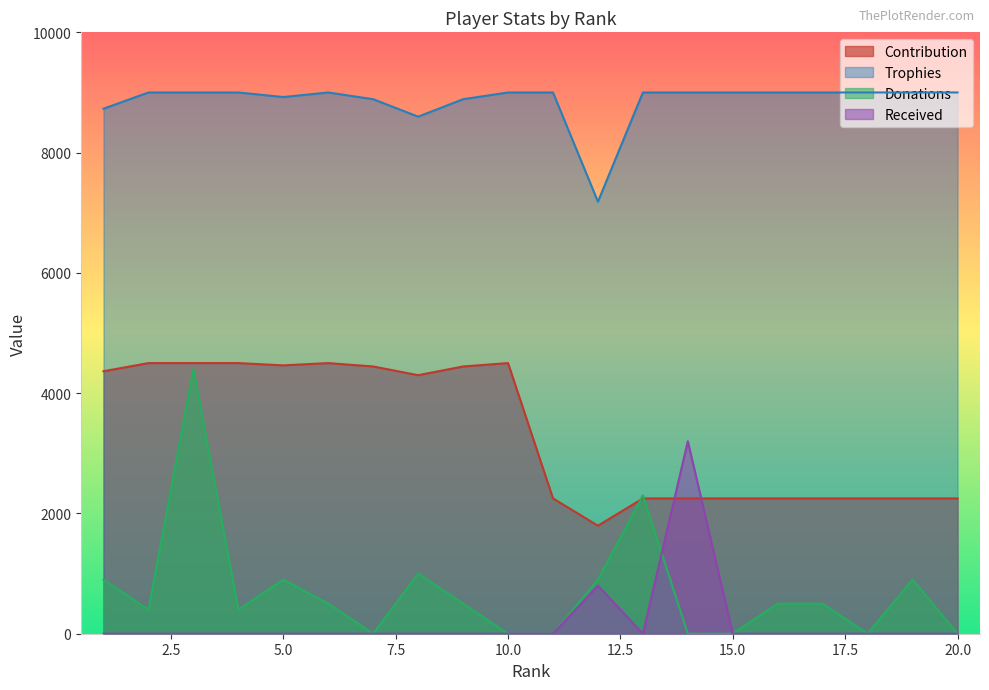

At which category does Contribution reach its first local valley?

5